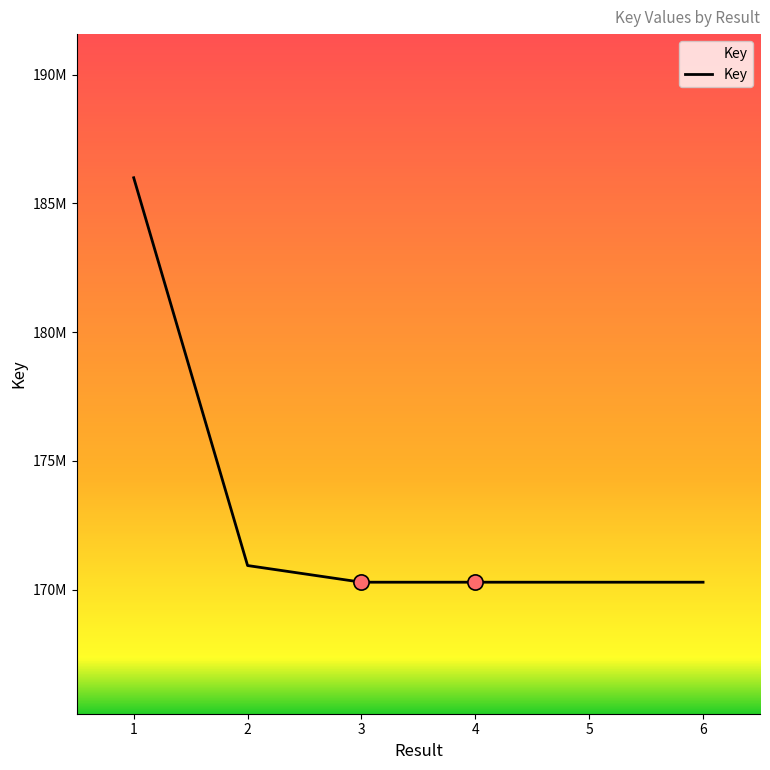

Approximately how many times larger is the value at 1 compared to 4?

1.1